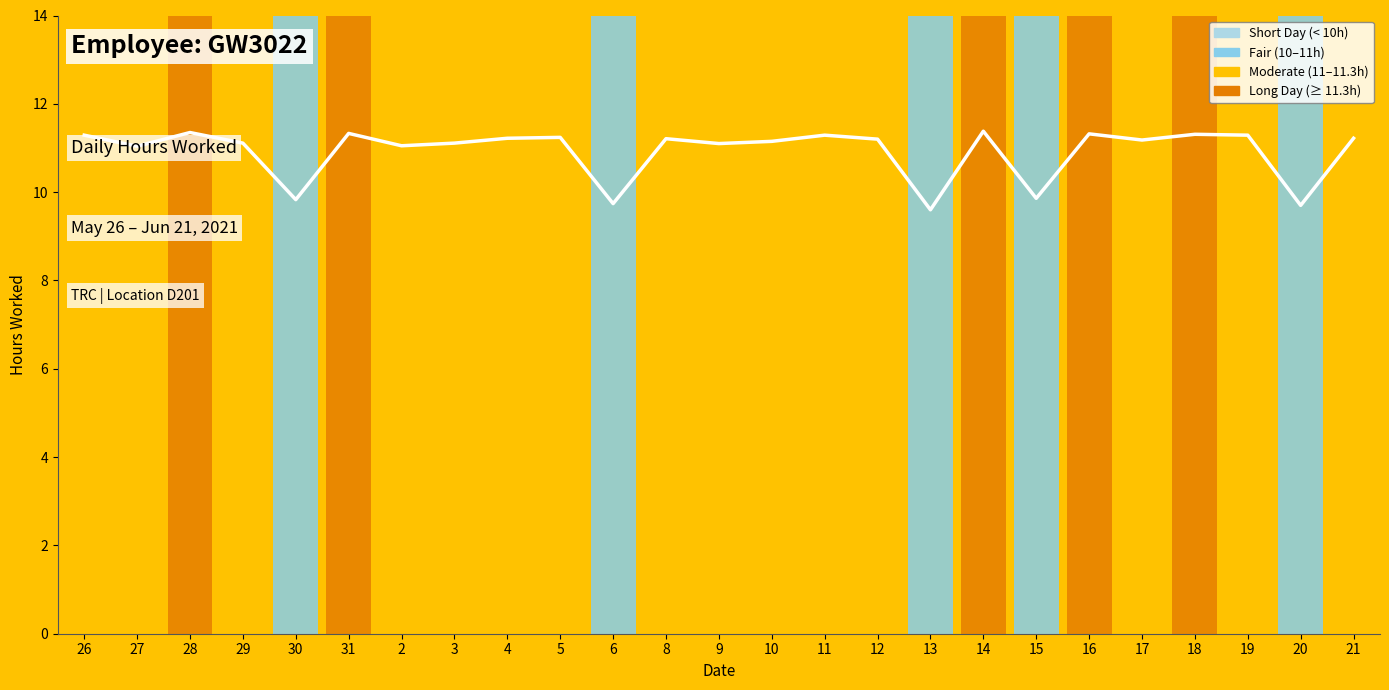

What is the maximum value shown in the chart?

11.4